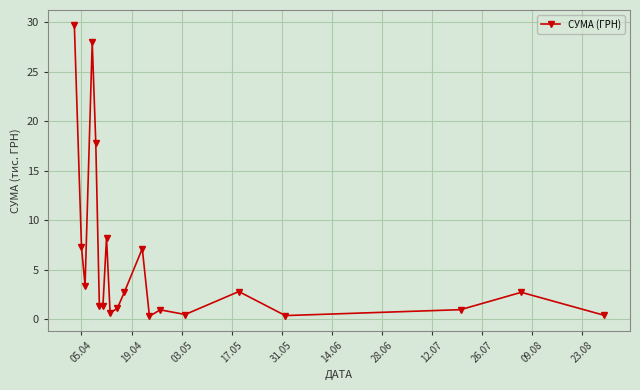

What is the difference between the maximum and minimum values?

29.5